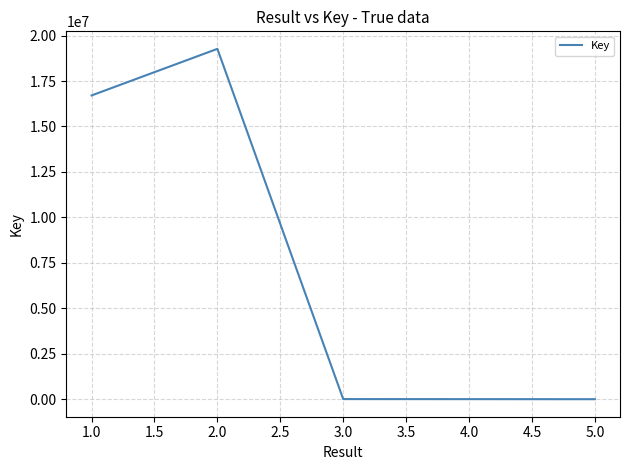

Count the number of data series in this chart.

1